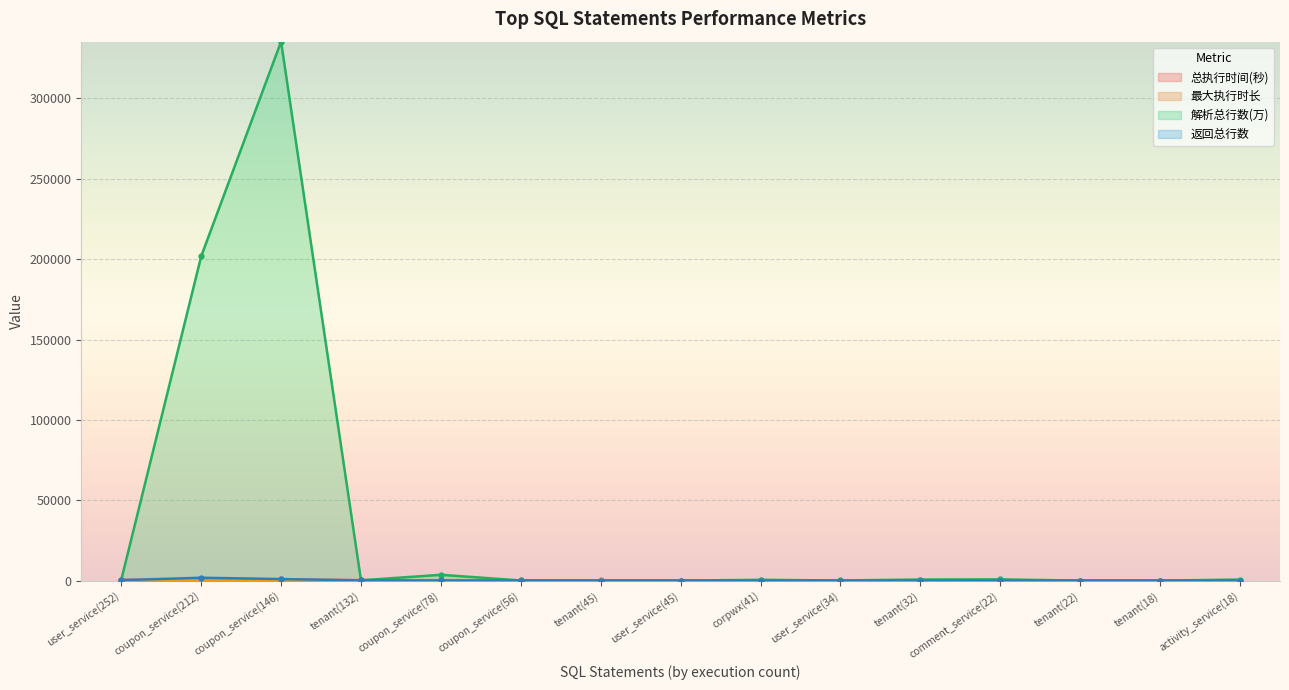

Which category has the lowest value across all series?

coupon_service(56)